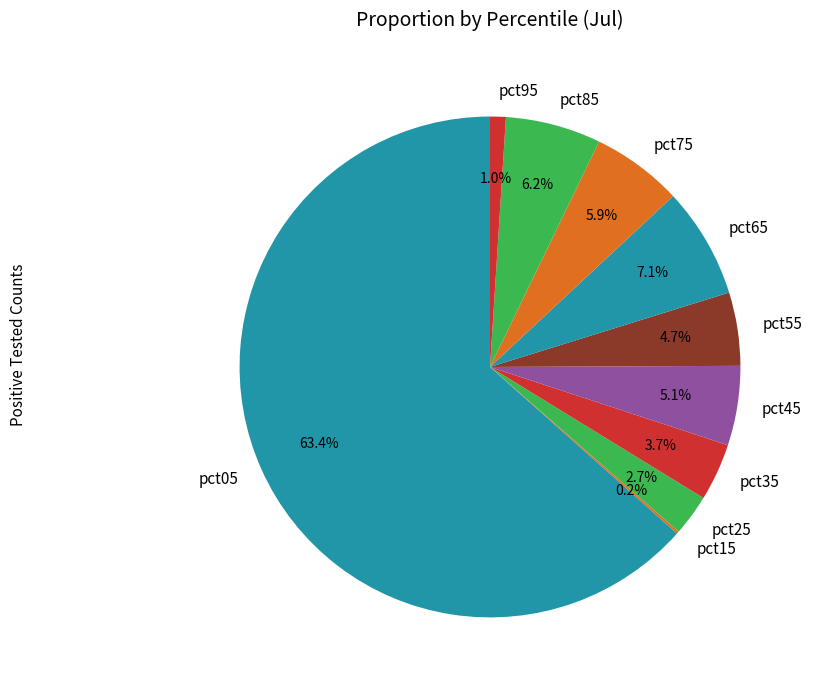

To the nearest percent, what percentage of the pie is pct45?

5%